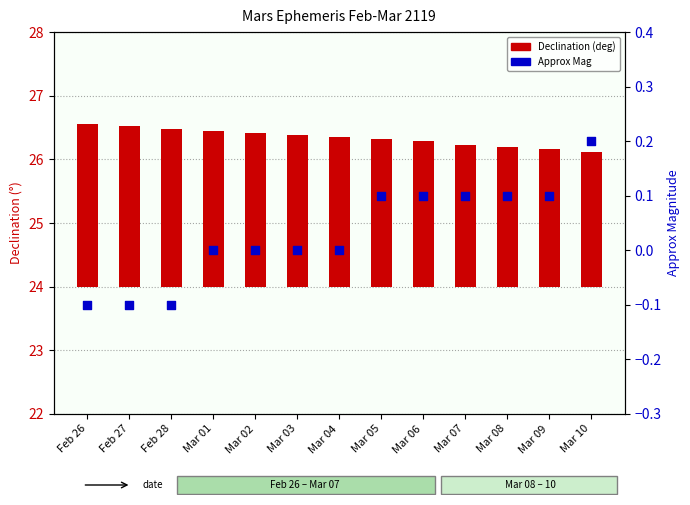

Which series has the largest total across all categories?

Declination (deg)